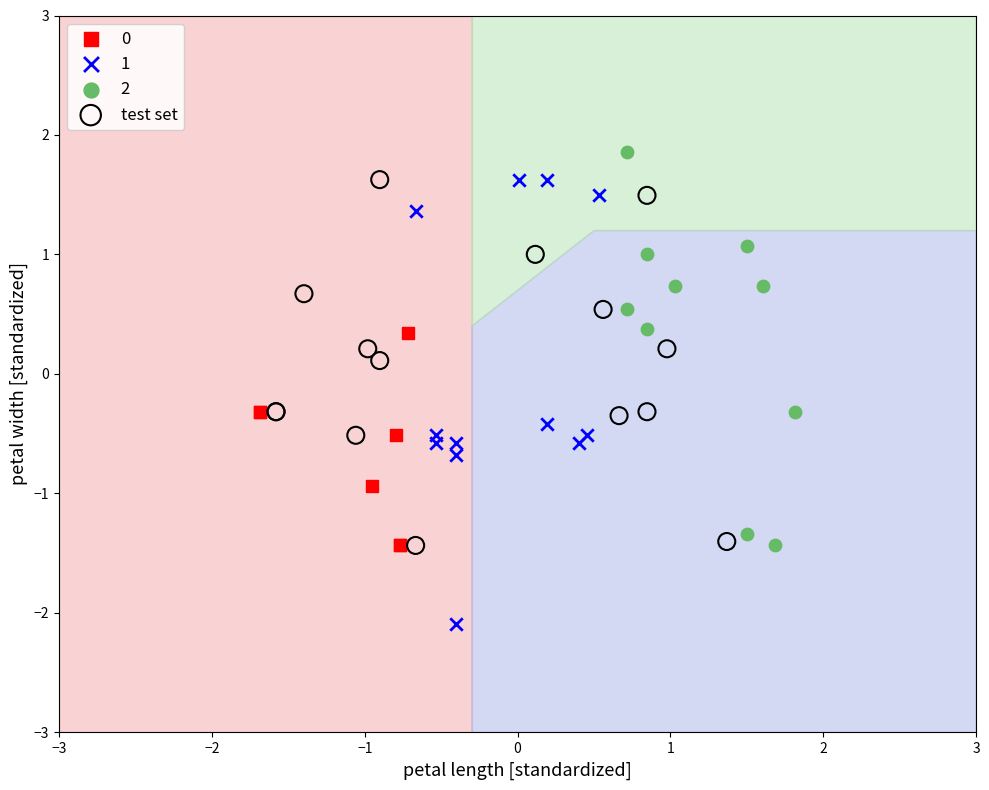

What are all the series names shown in the legend?

0, 1, 2, test set